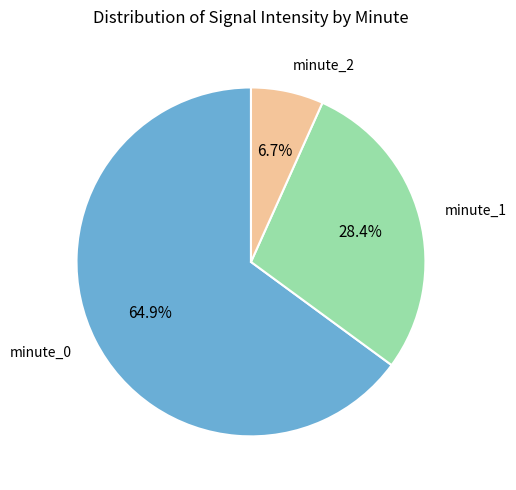

Rank the categories by value from highest to lowest.

minute_0, minute_1, minute_2